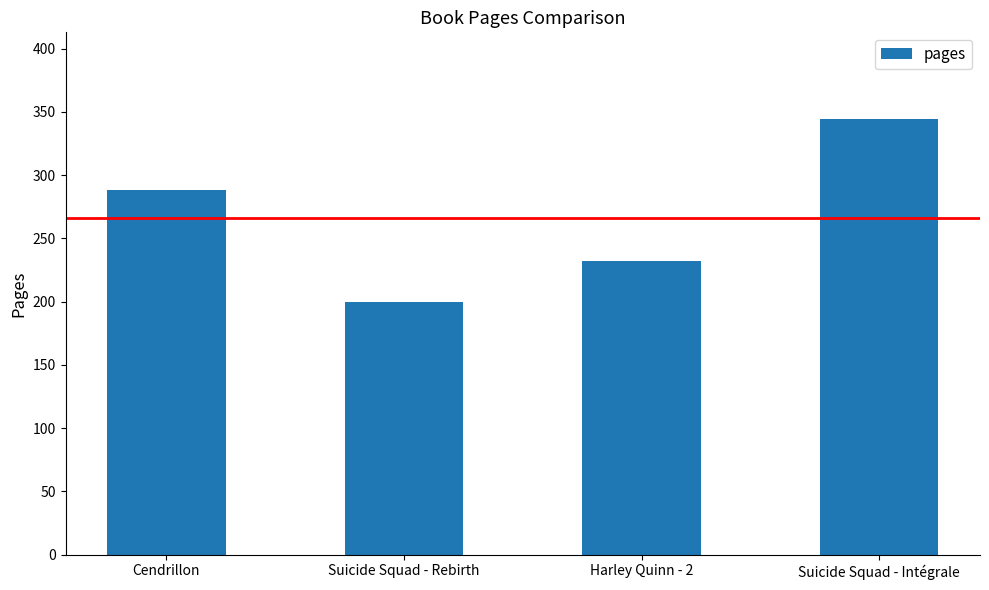

True or false: the data shows 67 at Cendrillon.

False